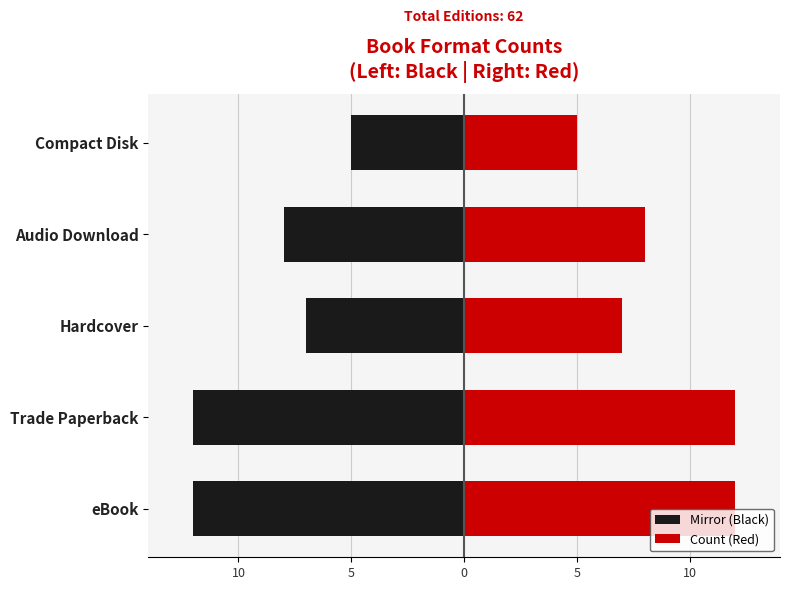

The value of Right at Compact Disk is 5. True or false?

True